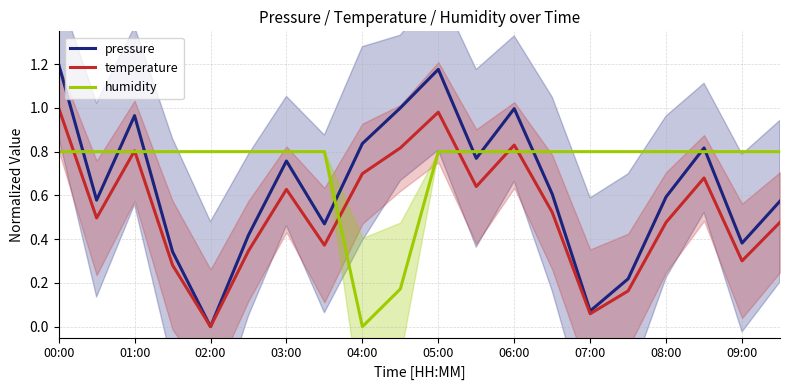

The value of temperature at 04:00 is 0.7. True or false?

True